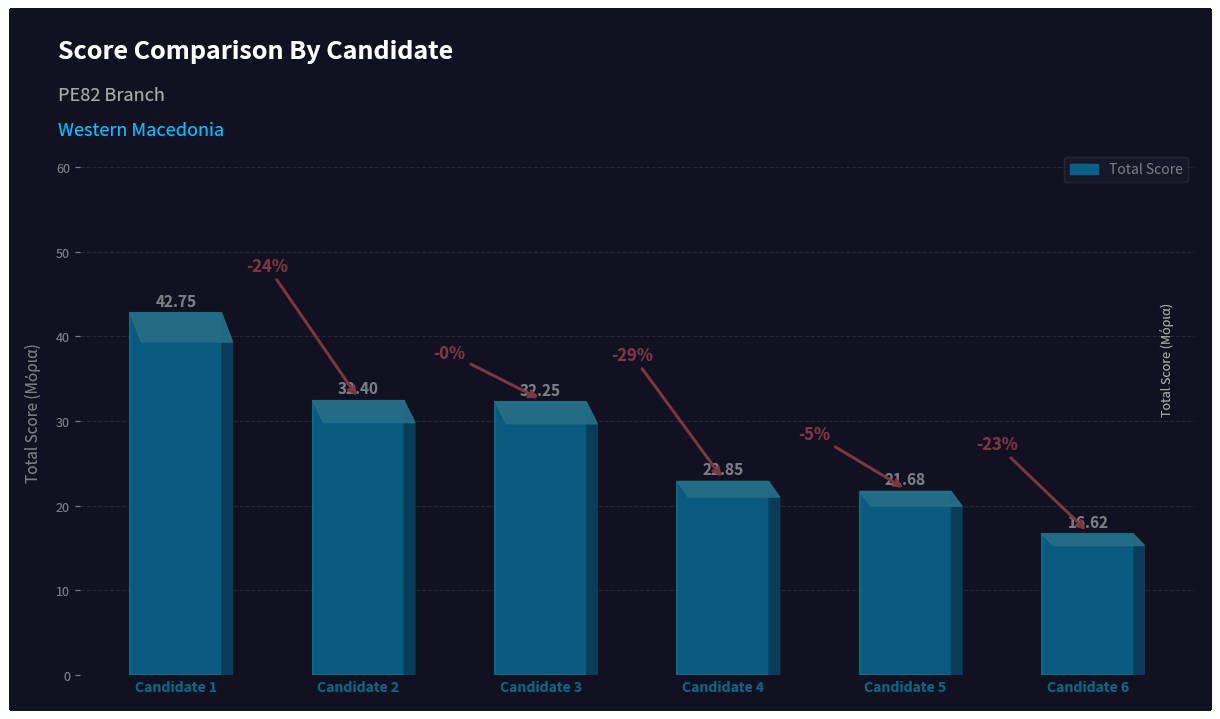

Are the bars grouped side by side (vs. stacked)?

No